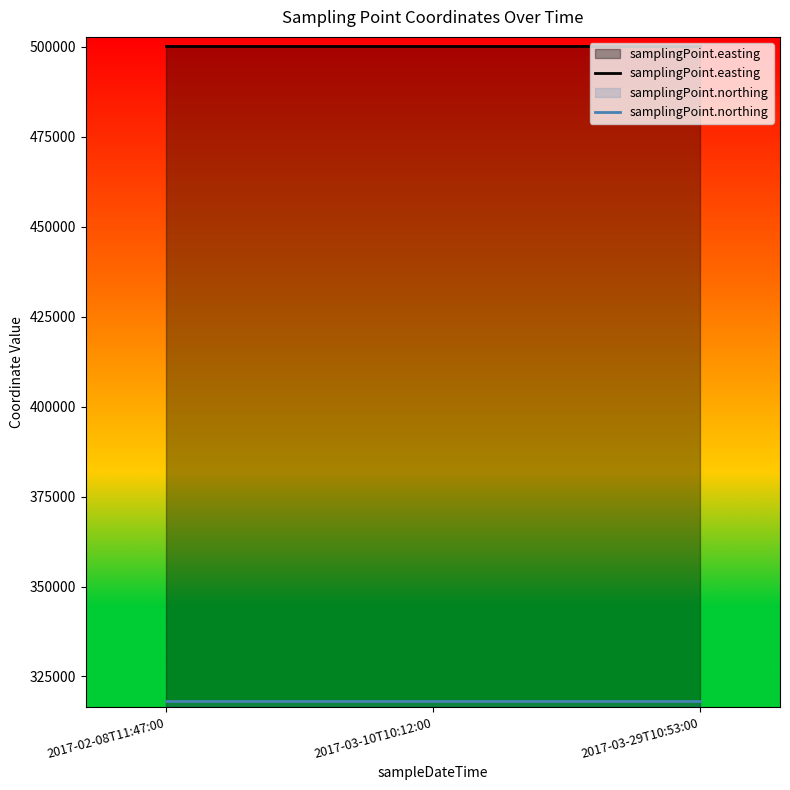

Which series has the largest range (max minus min)?

samplingPoint.easting